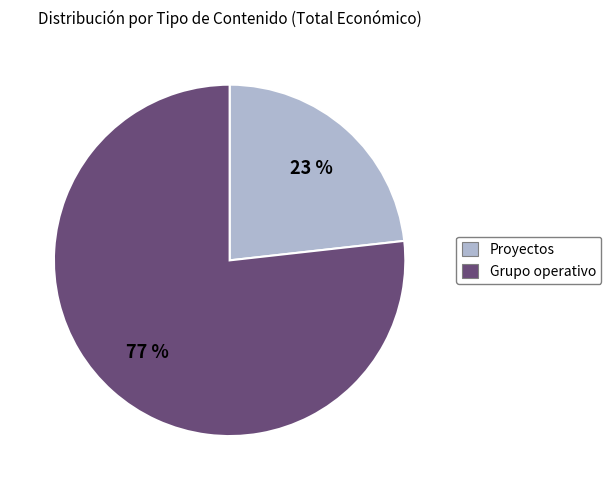

To the nearest percent, what is the average slice percentage?

50%